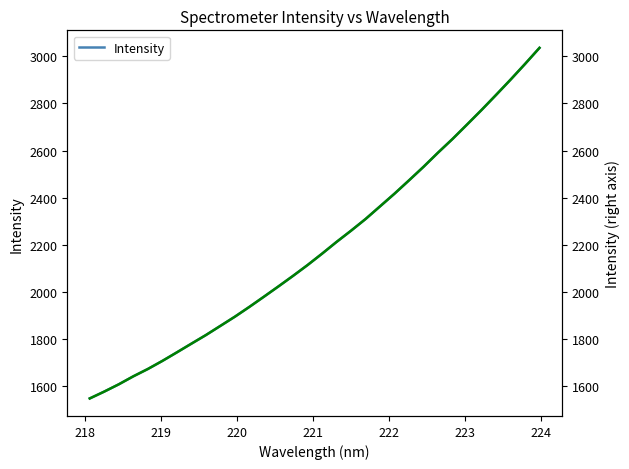

What is the lowest value of the Intensity series?

1549.0